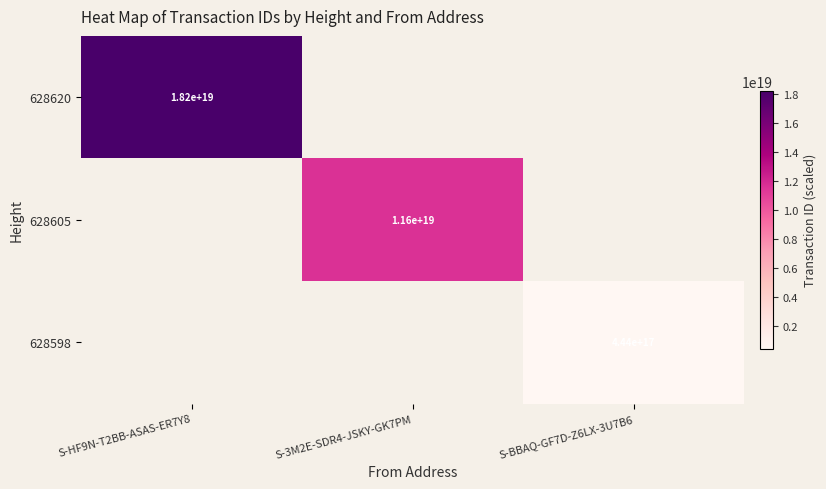

What is the minimum value shown in the chart?

444094633547361472.0